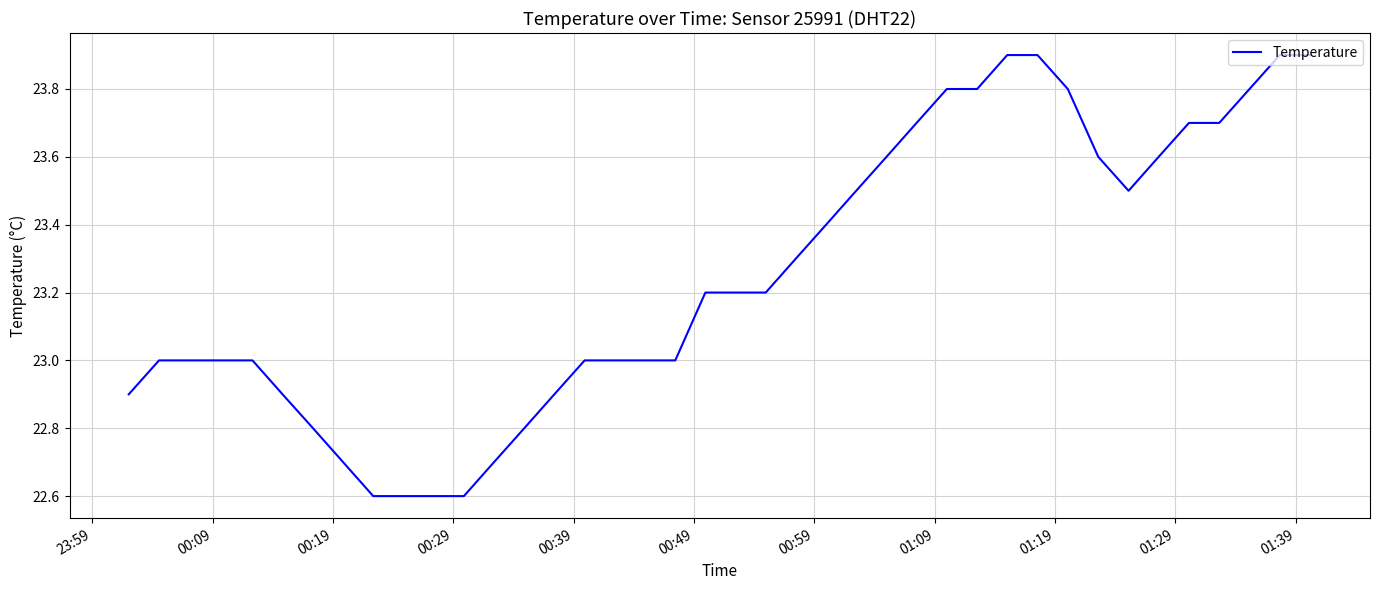

What is the smallest value displayed?

22.6